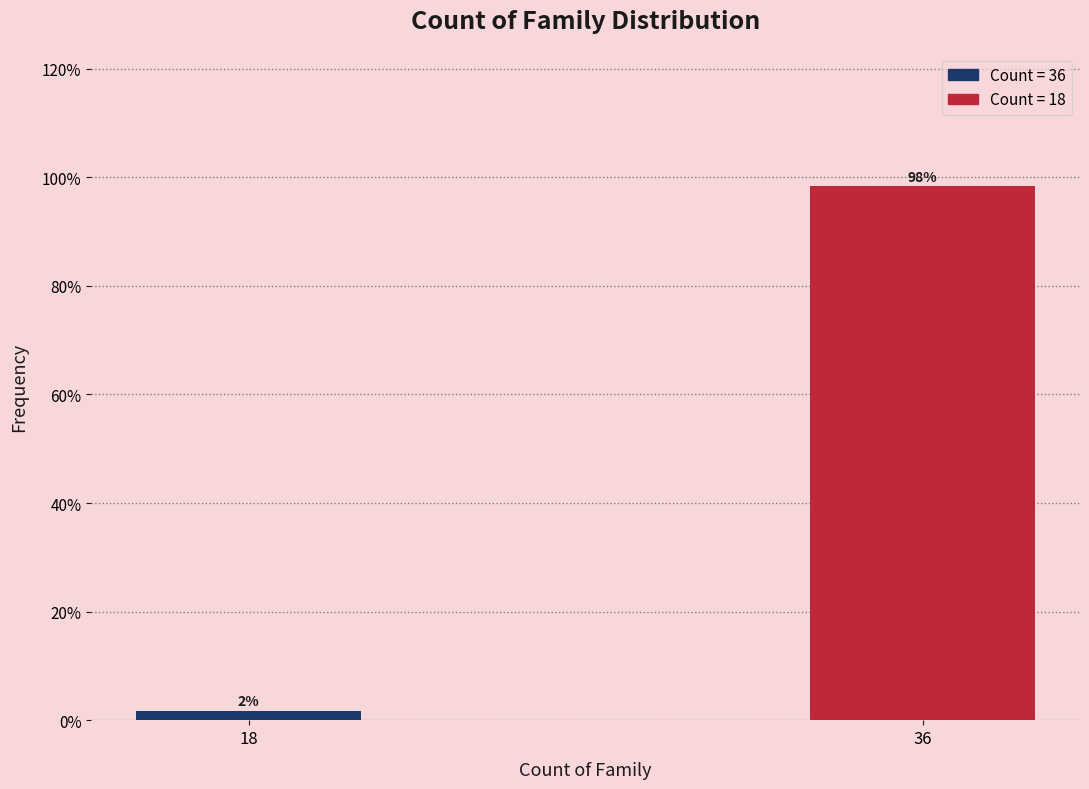

Is it true that the value at 36 is 98.3?

True